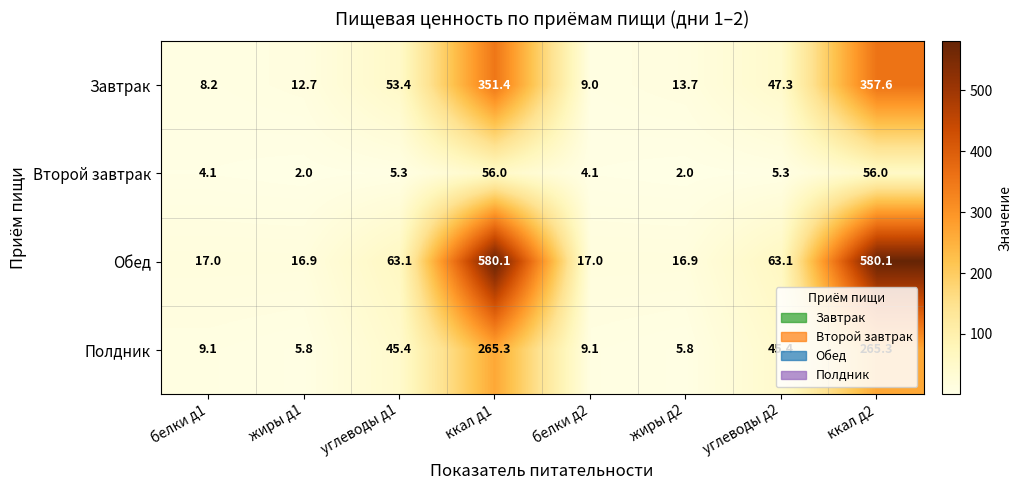

What is the difference between the maximum and minimum values in the Обед series?

563.2